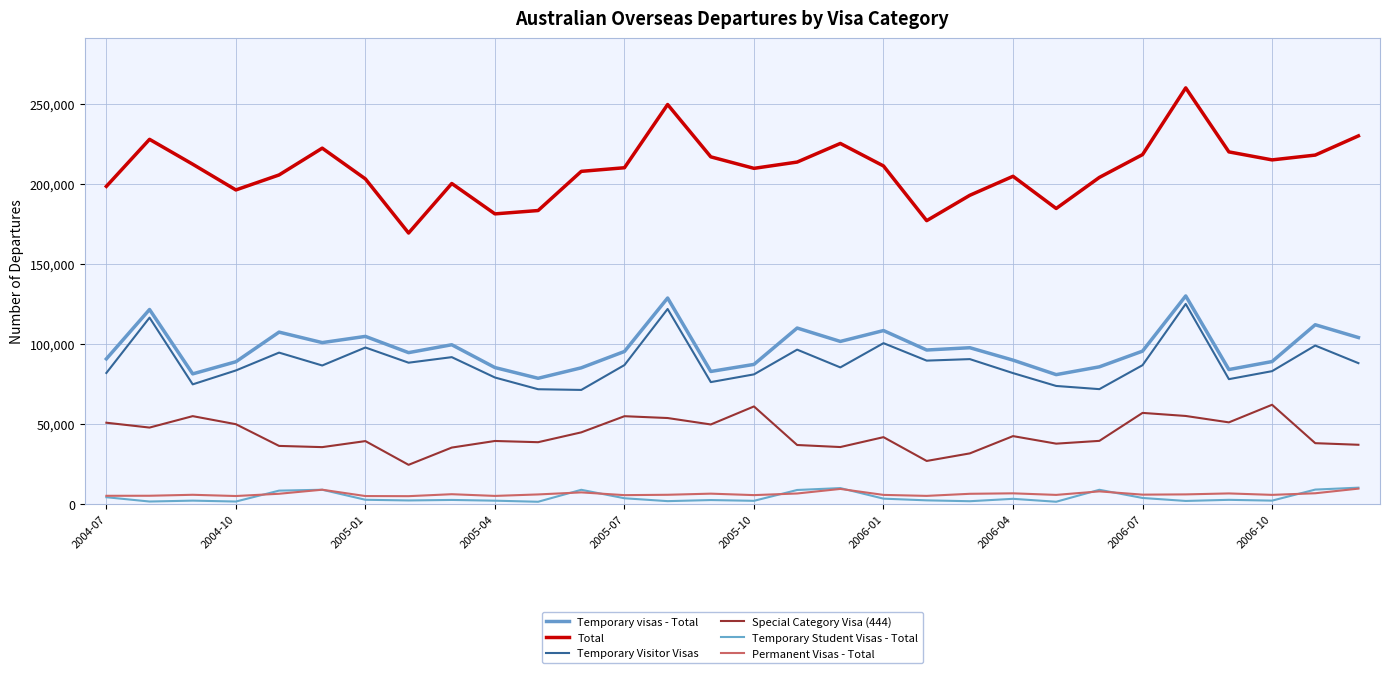

True or false: Temporary Visitor Visas and Temporary Student Visas - Total intersect in this chart.

False